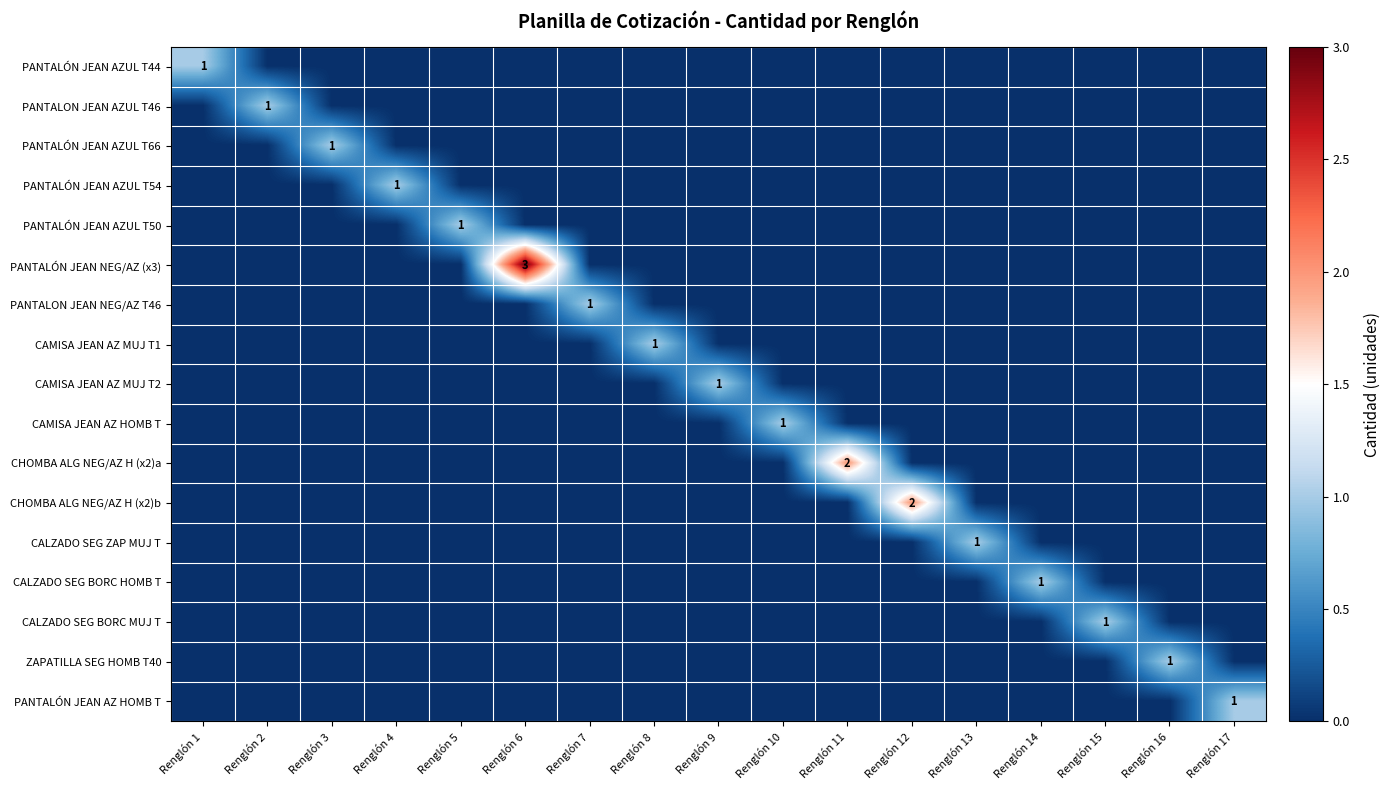

Which category has the lowest value in the CAMISA JEAN AZ HOMB T series?

Renglón 1